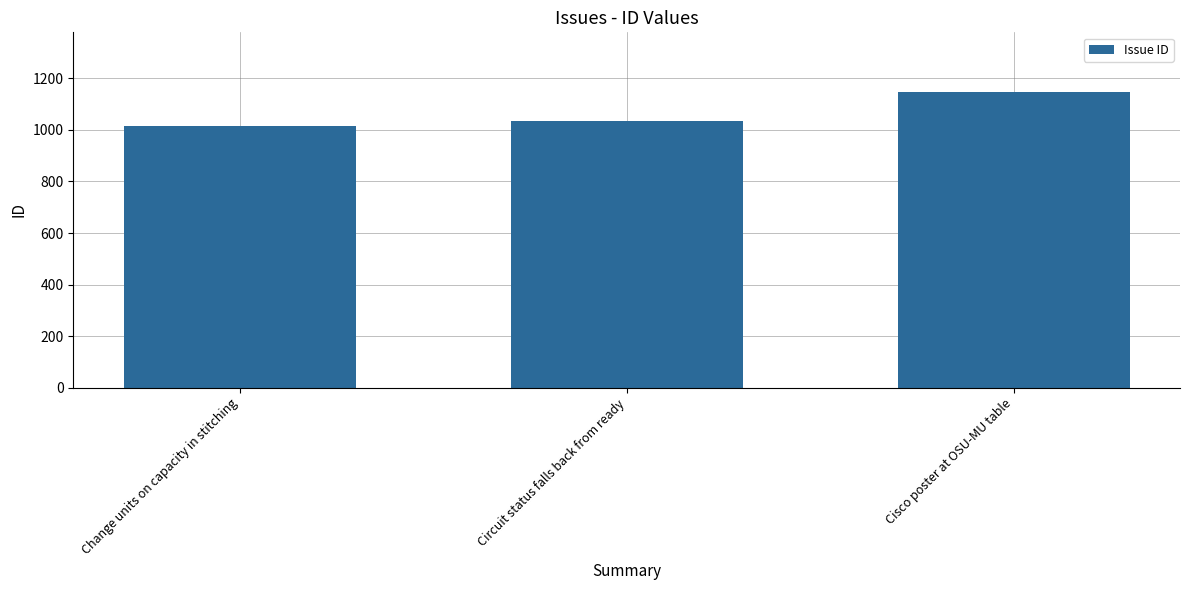

Count the values in the range 1014 to 1149.

3